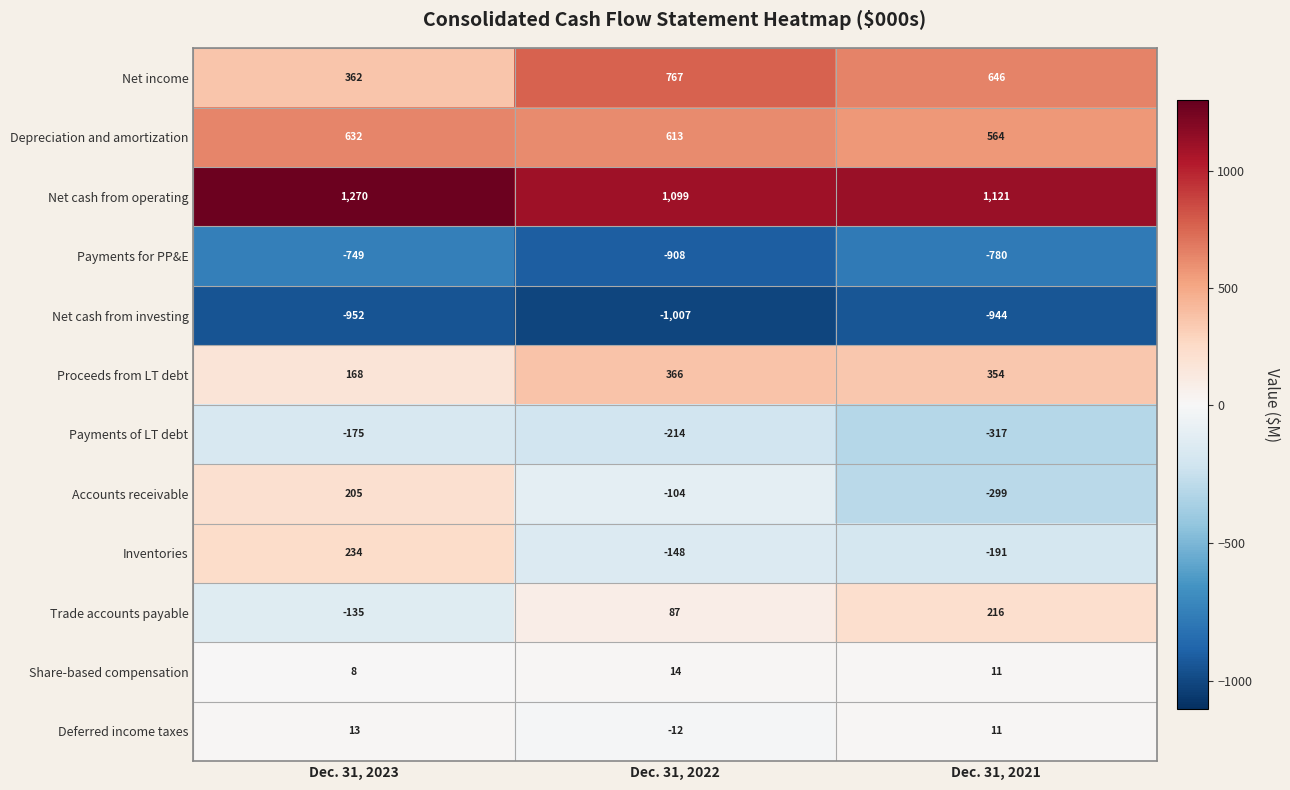

At which label is Depreciation and amortization closest to 598?

Dec. 31, 2022